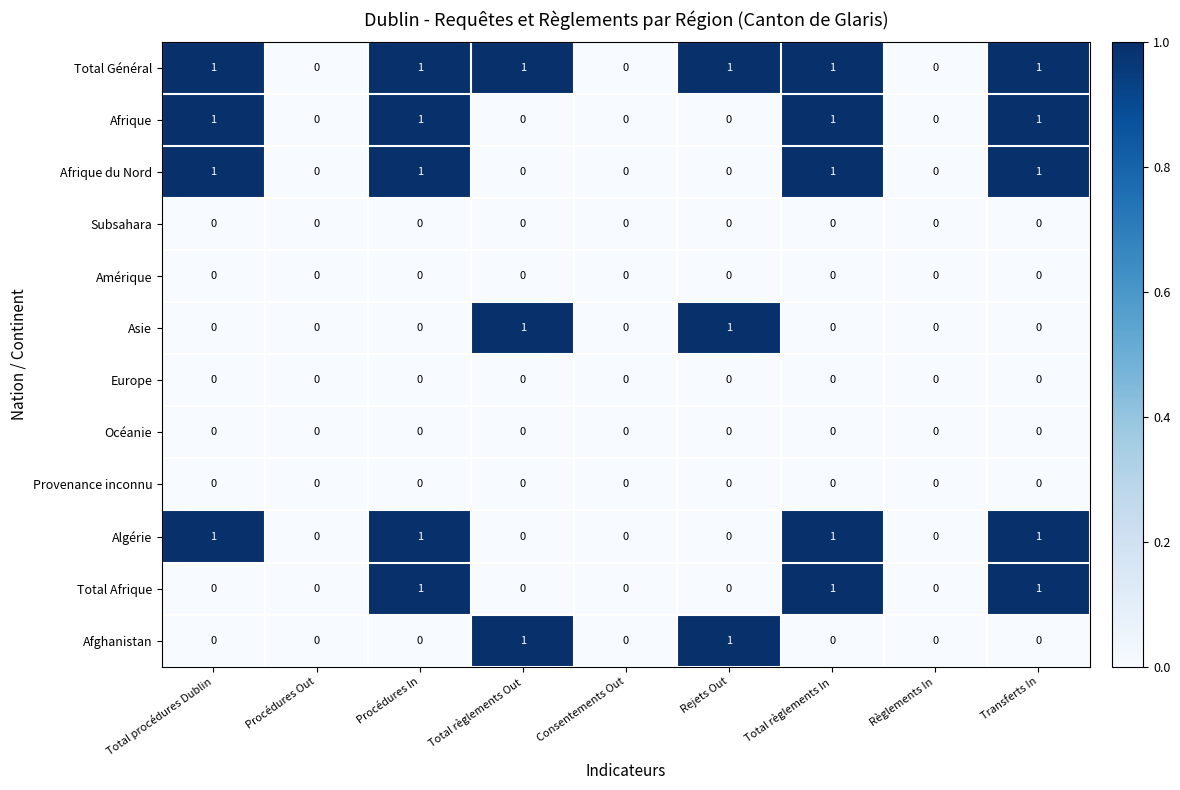

Which series has the largest total across all categories?

Total Général